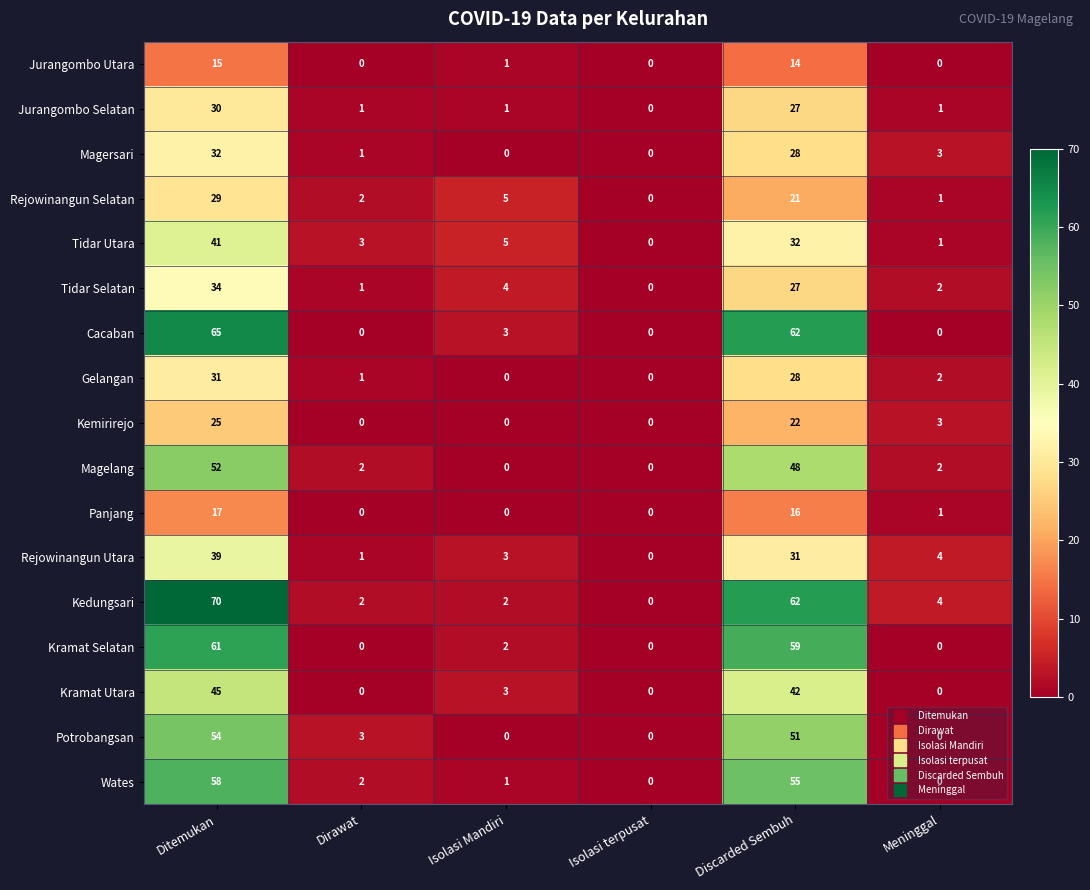

The value of Magersari at Isolasi Mandiri is 13. True or false?

False